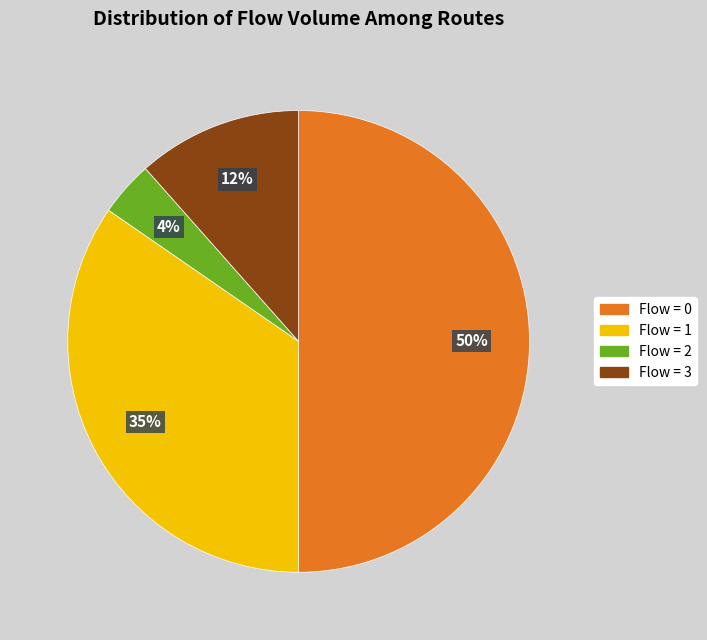

Count the number of slices in the pie.

4